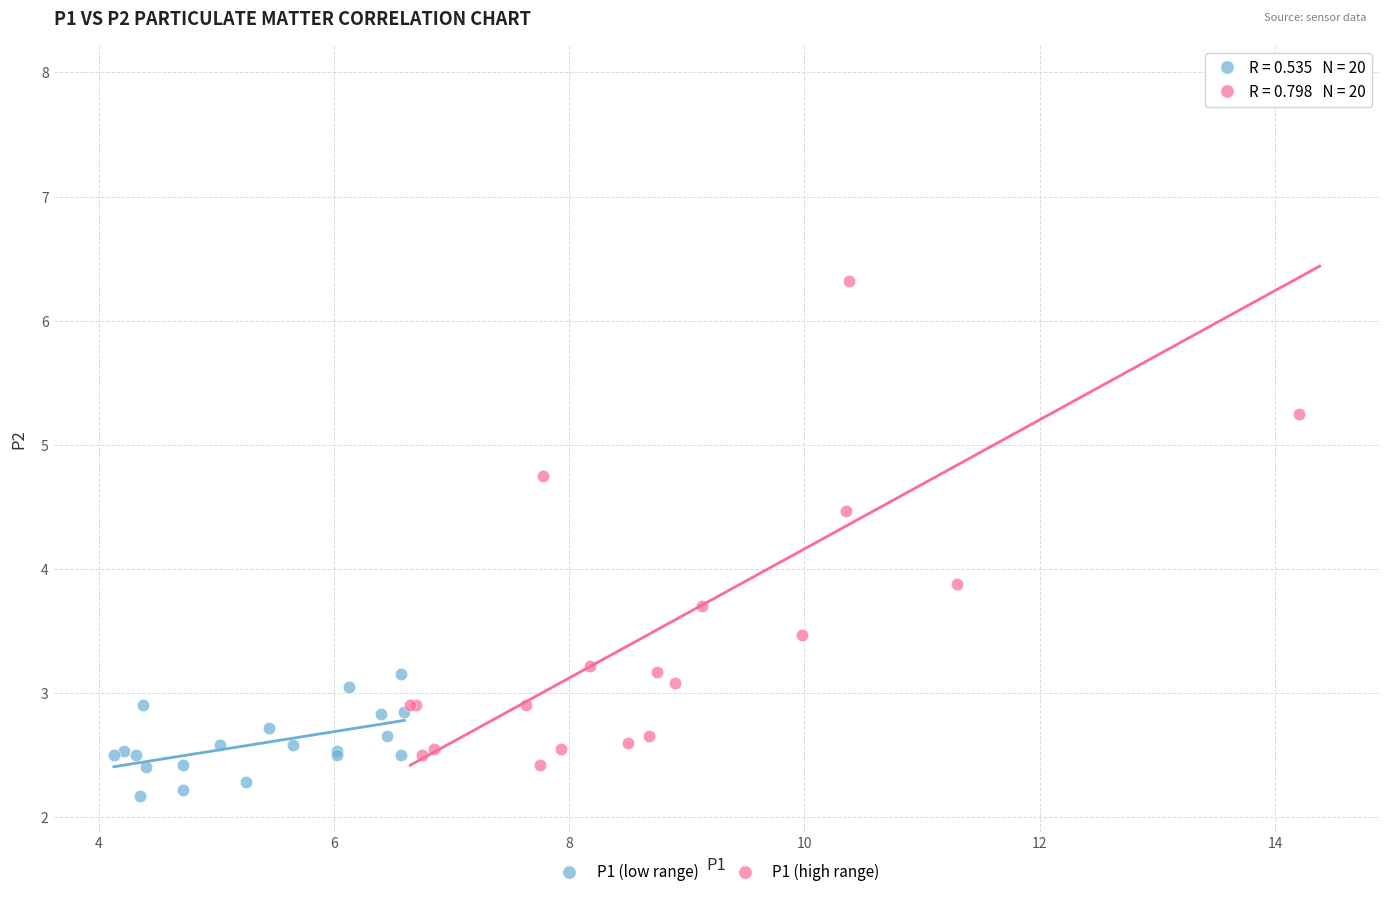

Which series contains the highest Y value?

P1 (high range)